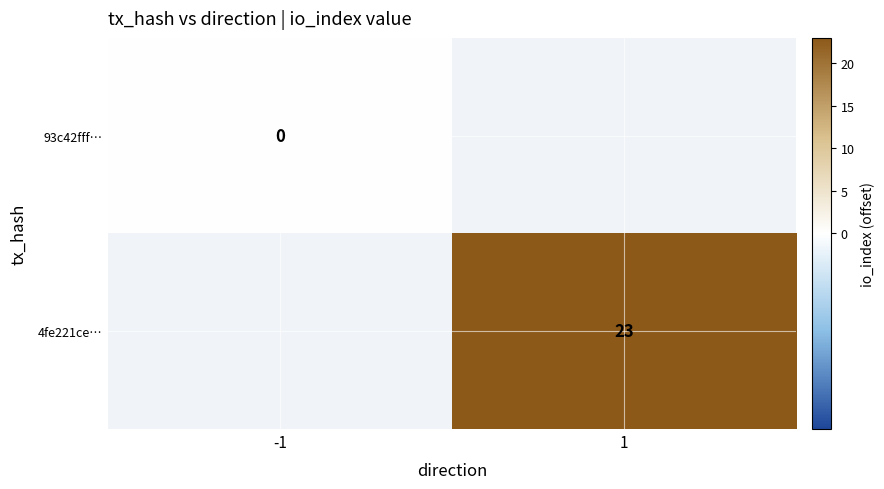

Is the value of 4fe221ce… at 1 greater than the value of 93c42fff… at -1?

Yes